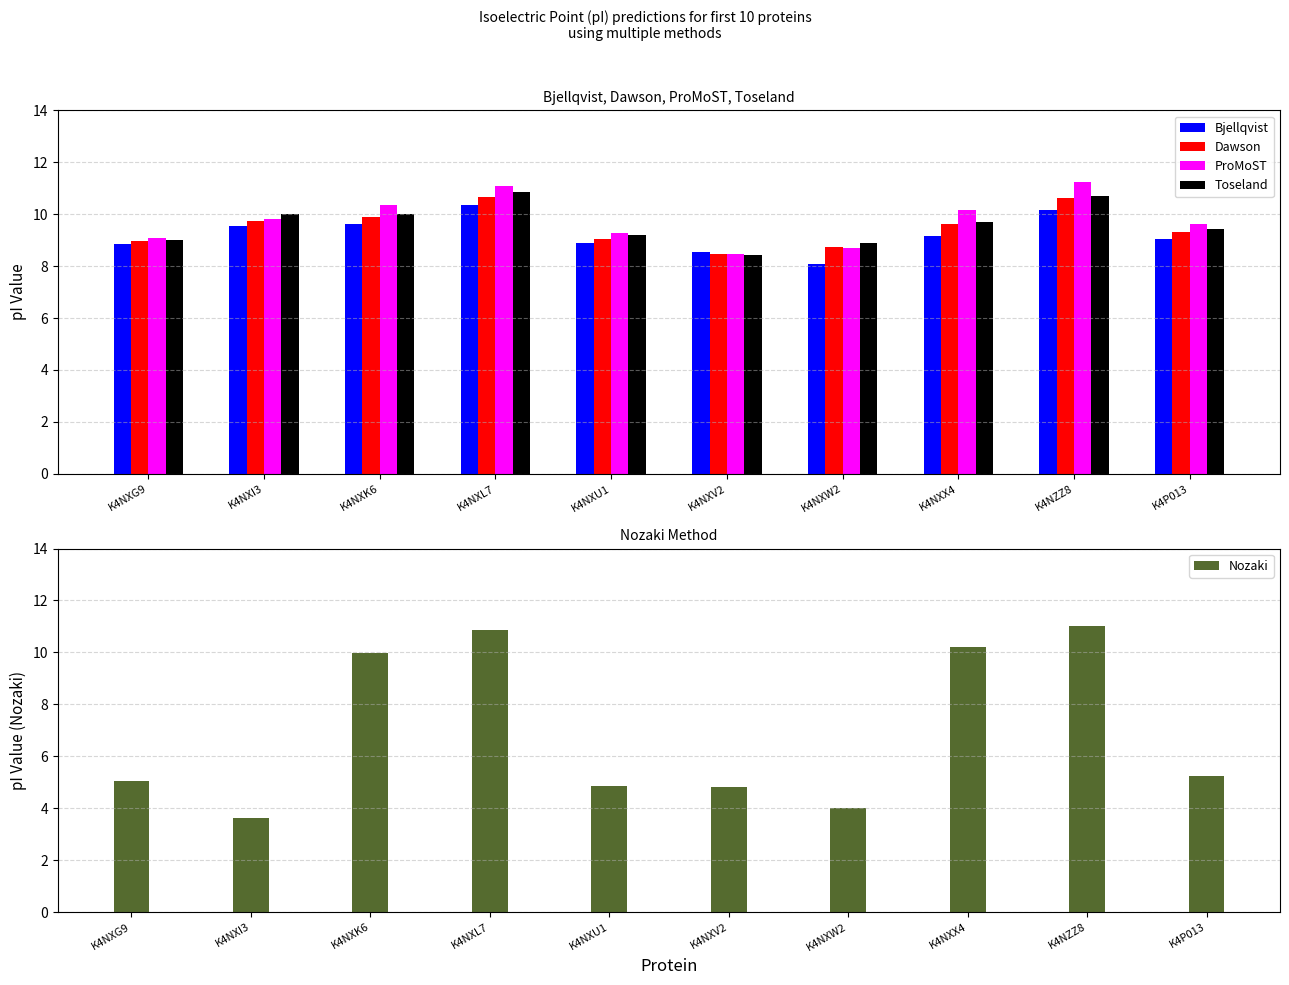

What is the difference between the maximum and minimum values in the Bjellqvist series?

2.3